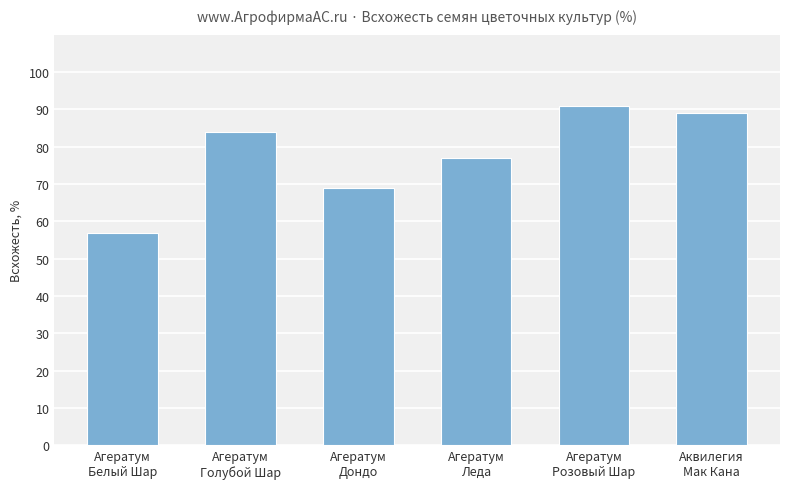

At which label is the value closest to 74?

Агератум
Леда